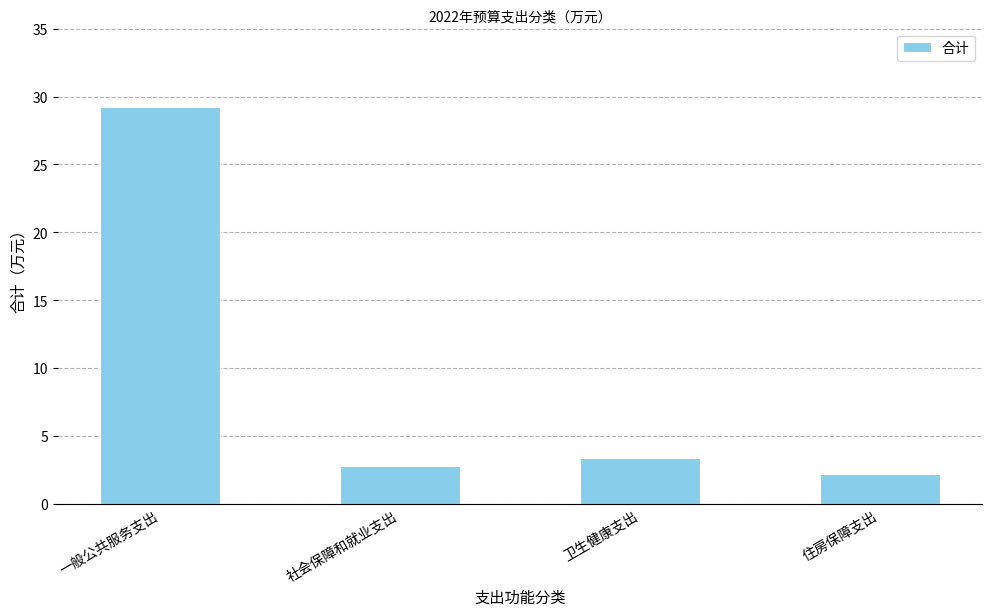

Between 一般公共服务支出 and 社会保障和就业支出, which is larger?

一般公共服务支出